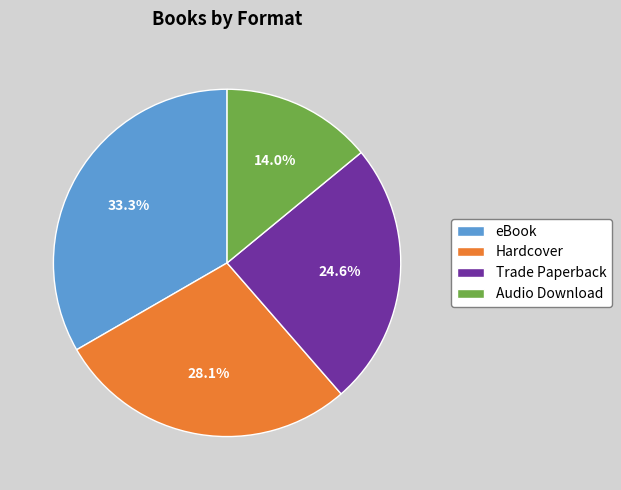

Which slice is the smallest?

Audio Download